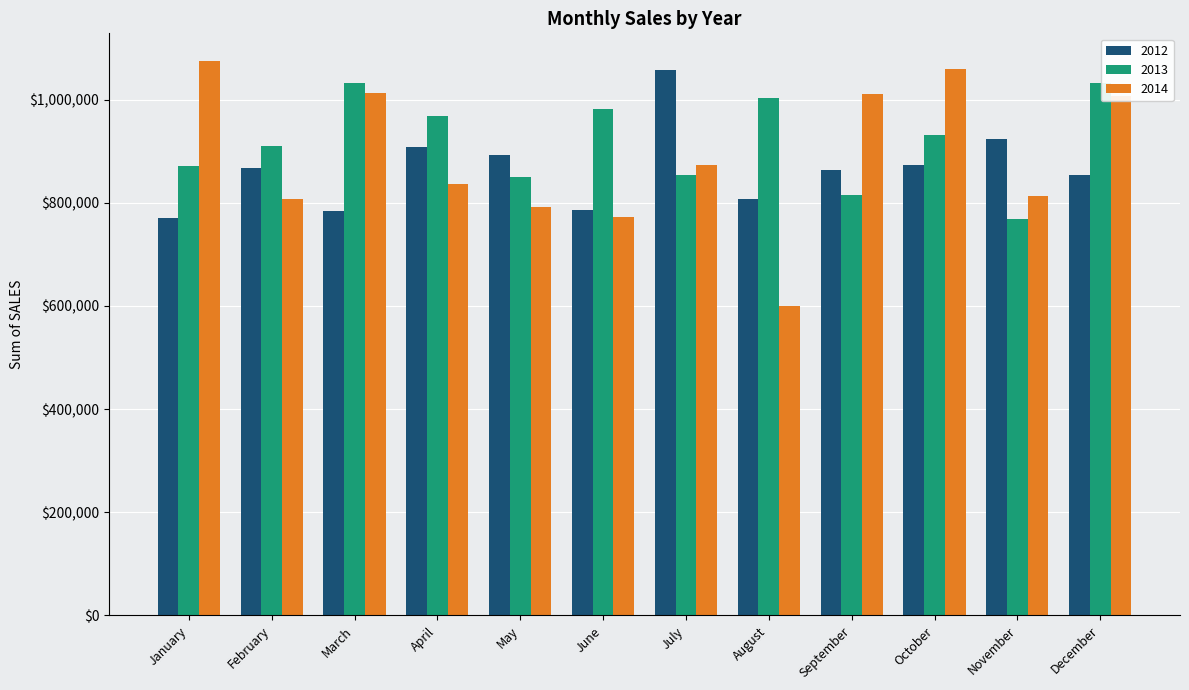

Rank the series by their average value, from lowest to highest.

2012, 2014, 2013